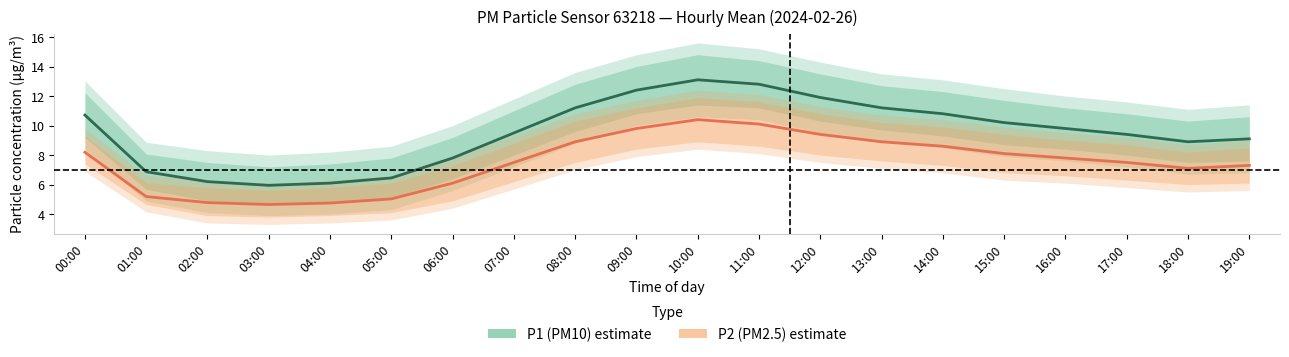

List the series in order of their overall mean, highest first.

P1 (PM10), P2 (PM2.5)